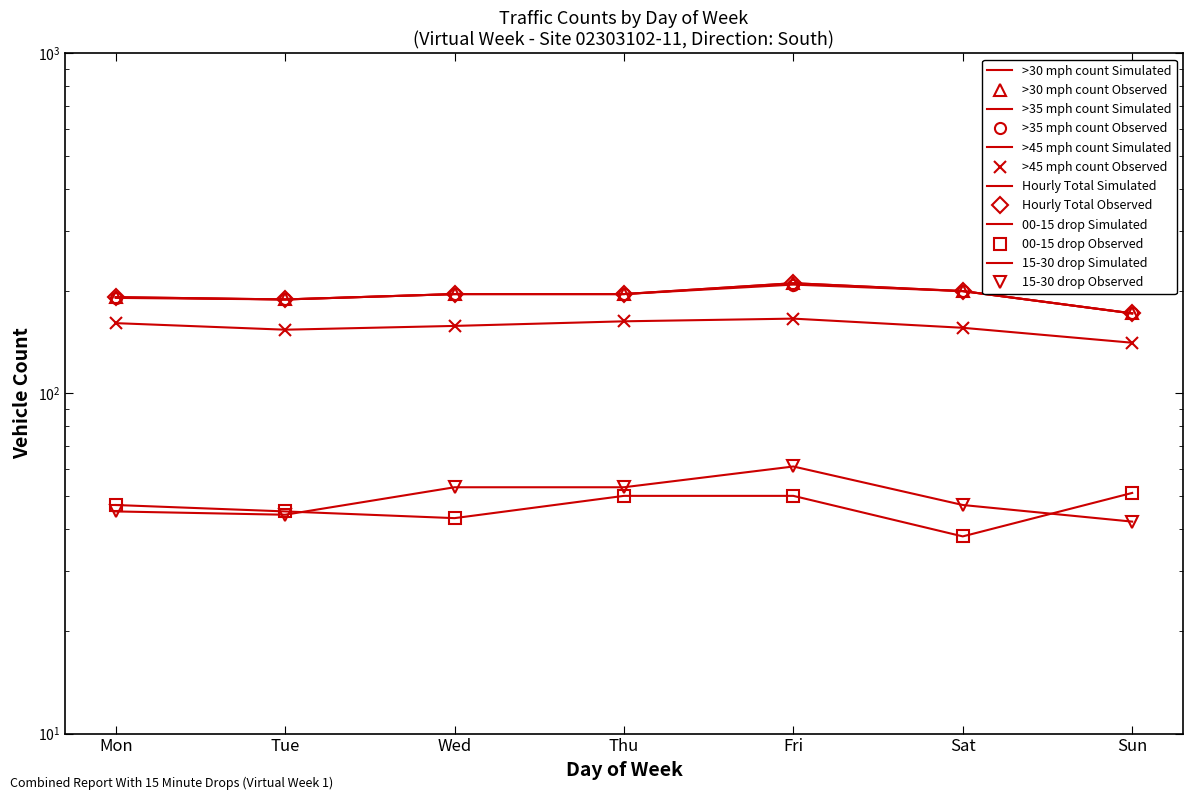

The 00-15 drop series shows 45 at Tue. True or false?

True